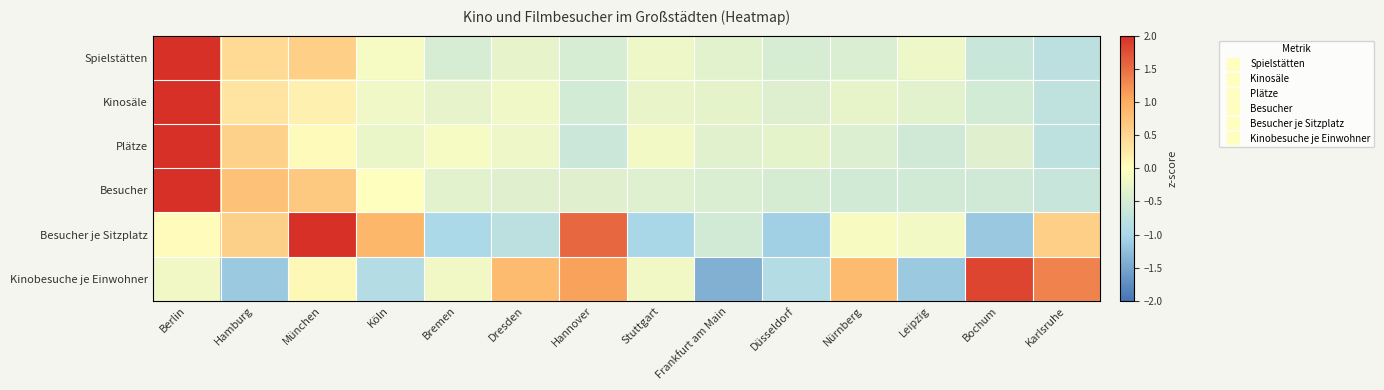

At Hamburg, list the series in order from largest to smallest.

Besucher, Besucher je Sitzplatz, Plätze, Spielstätten, Kinosäle, Kinobesuche je Einwohner